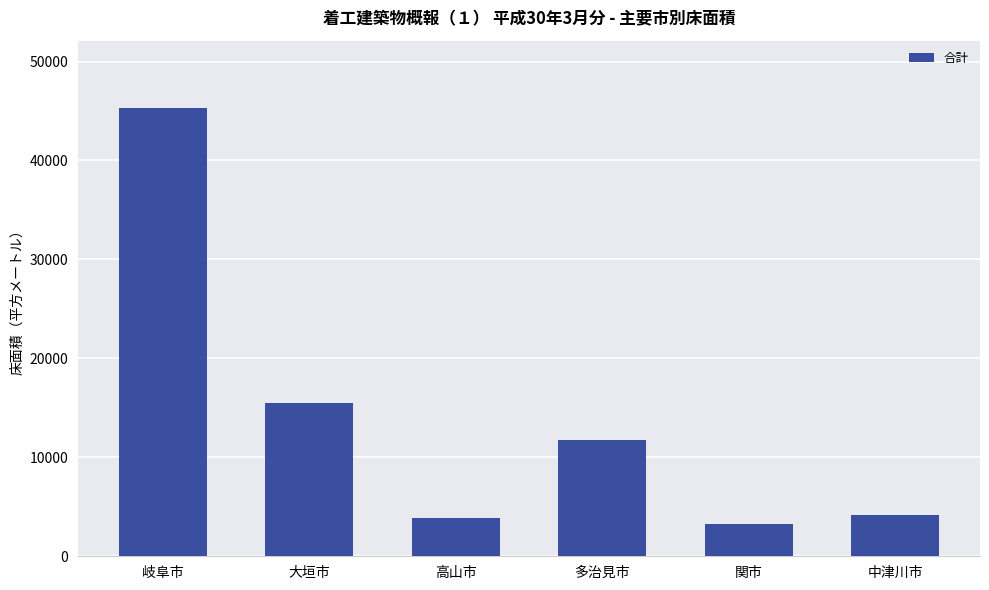

Between 岐阜市 and 高山市, which is larger?

岐阜市